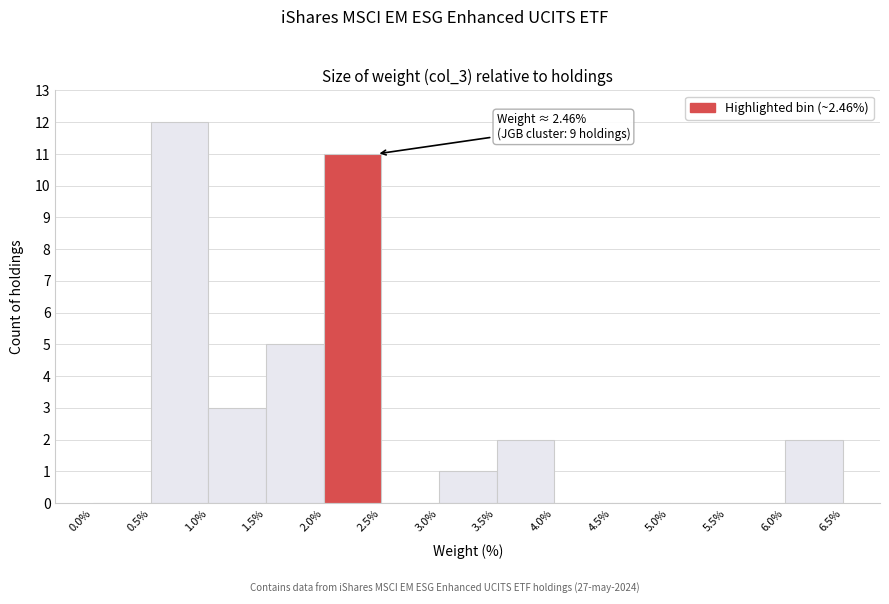

Over which range of the x-axis is the bar tallest?

0.5% to 1.0%